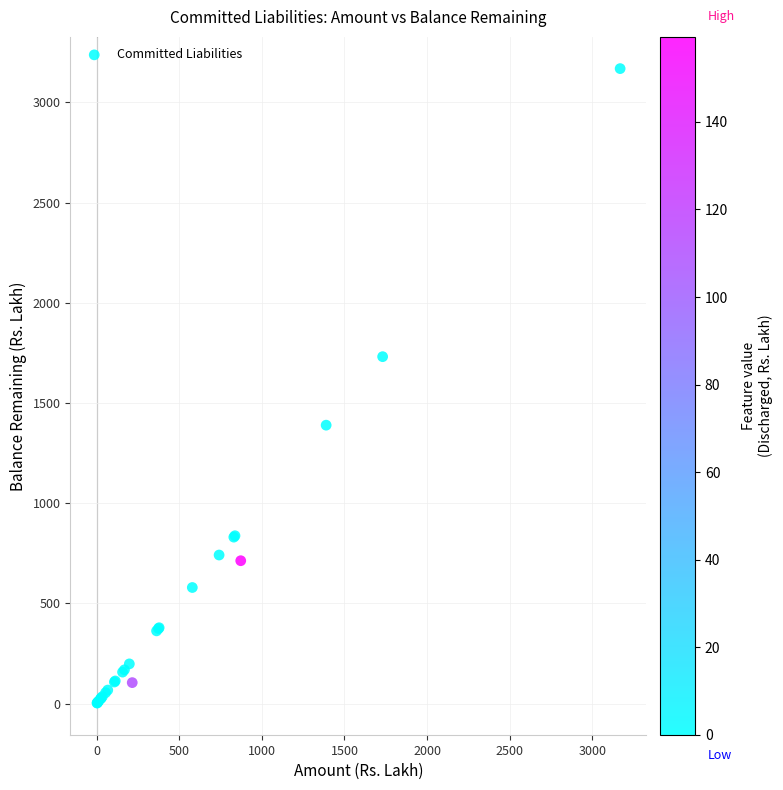

What Y value in the scatter plot is closest to 1585?

1730.9